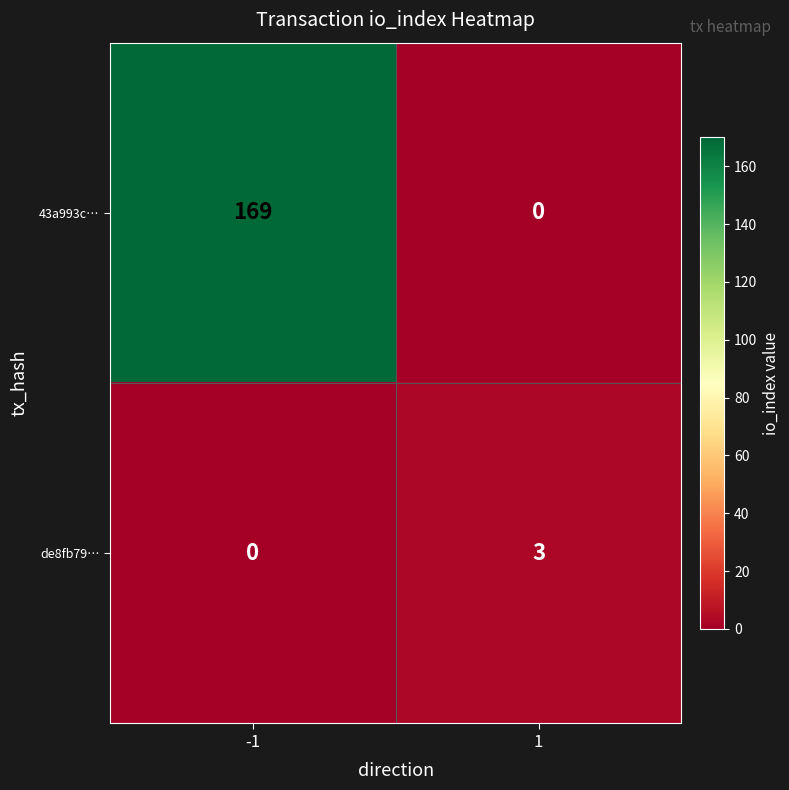

True or false: de8fb79… has a value of 1 at -1.

False